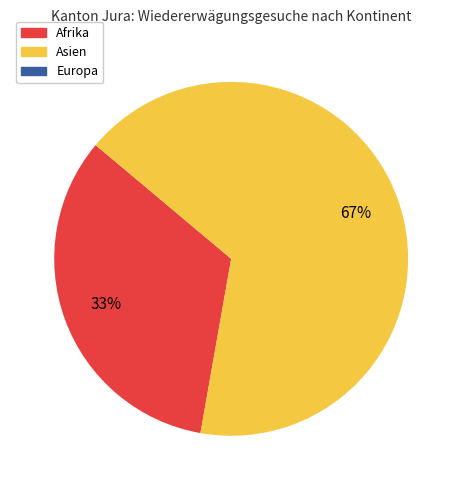

Is there a majority slice in this chart?

Yes